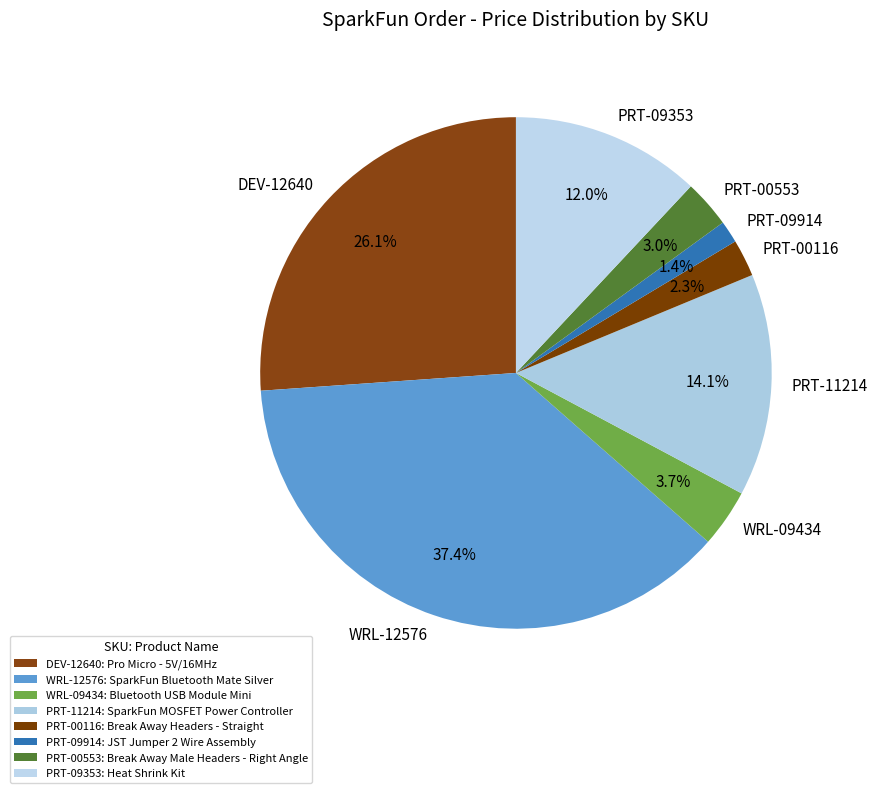

Combined, do PRT-09914 and PRT-00116 account for over 50%?

No